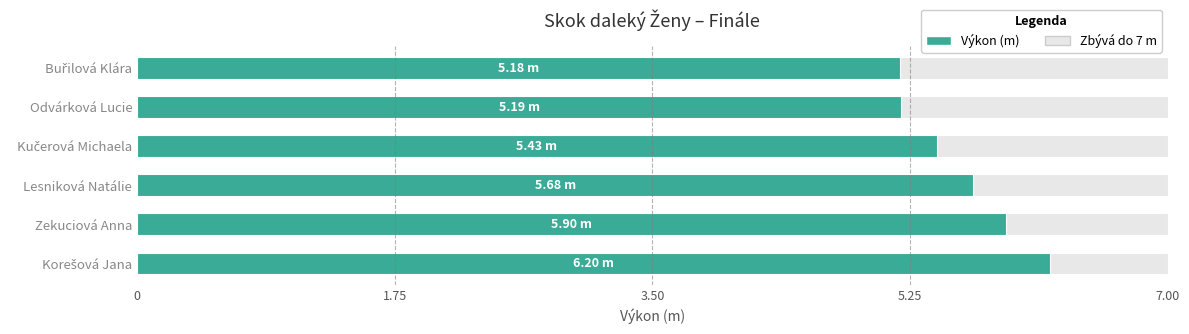

What is the greatest value displayed?

6.2